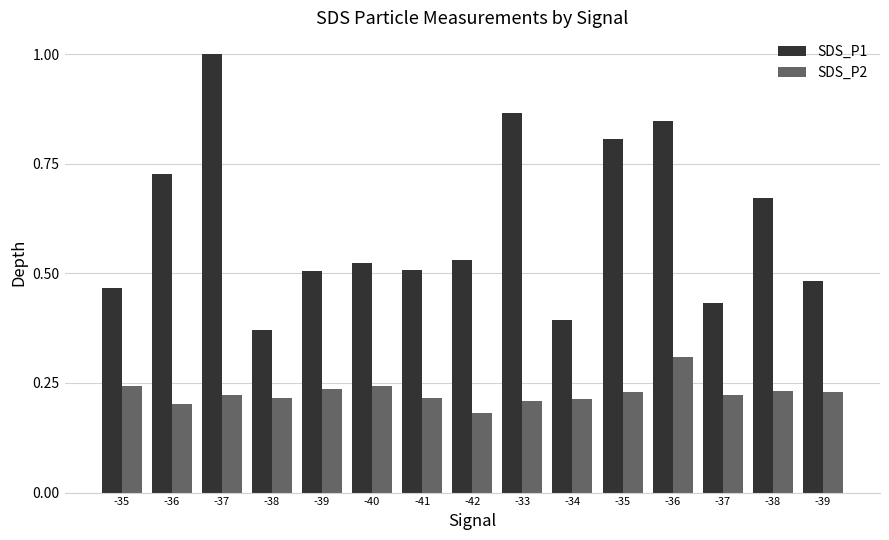

Are the bars grouped side by side (vs. stacked)?

Yes